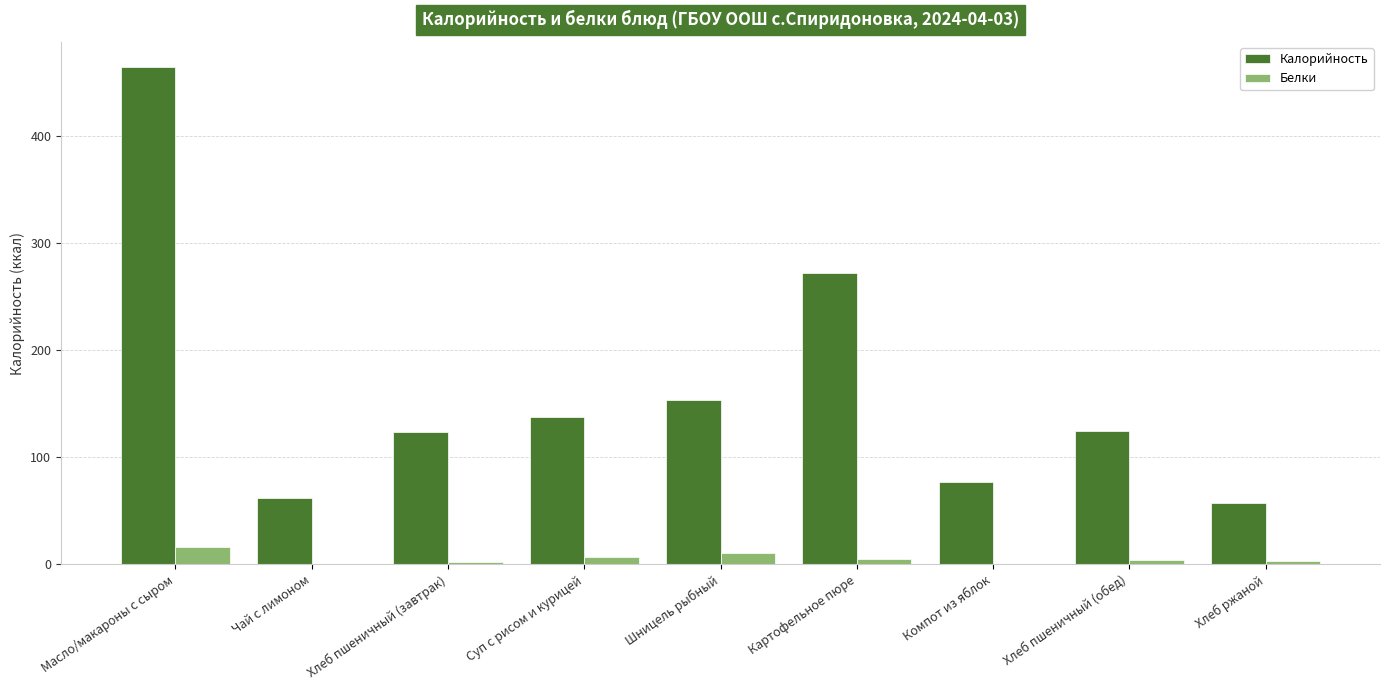

What is the maximum value shown in the chart?

465.0